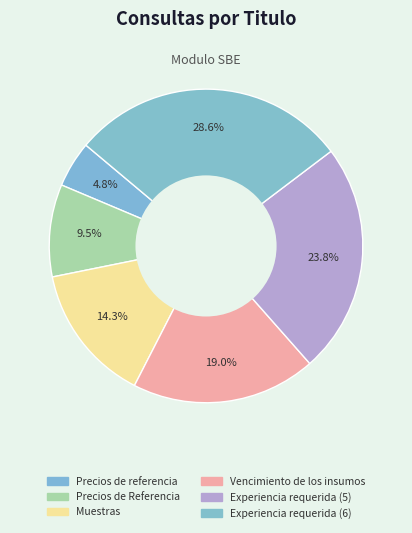

Does Experiencia requerida (6) account for over 50% of the chart?

No